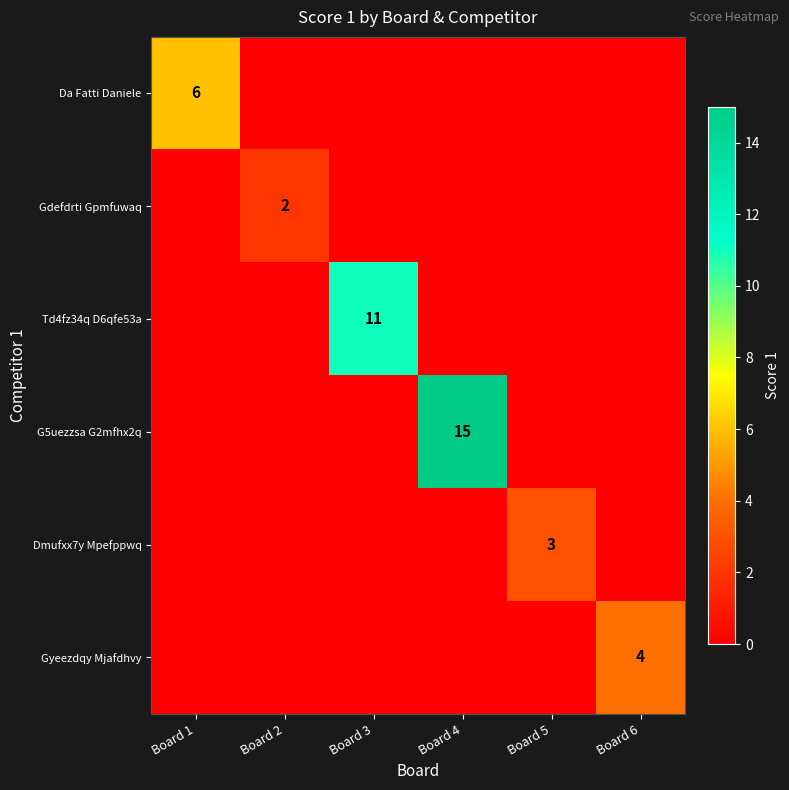

At which category is the sum across all series the highest?

Board 4